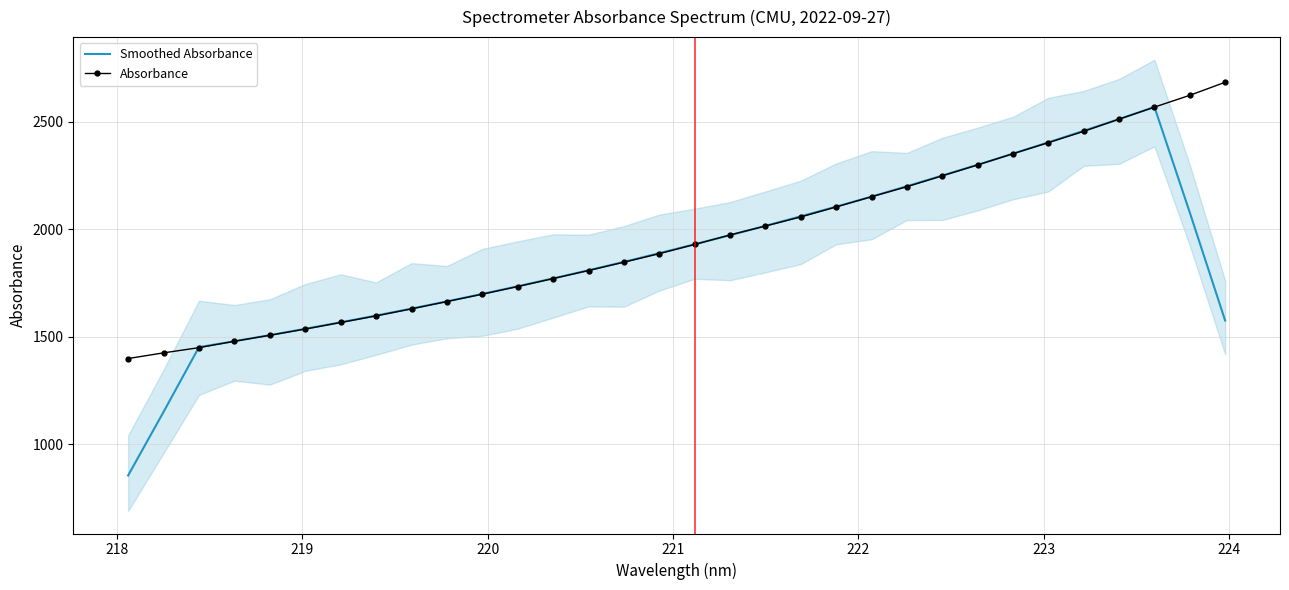

What is the minimum value for Absorbance?

1397.8